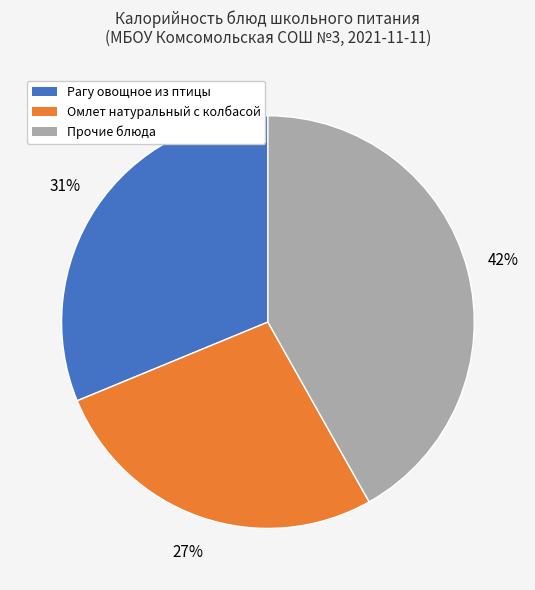

To the nearest percent, what is the average slice percentage?

33%